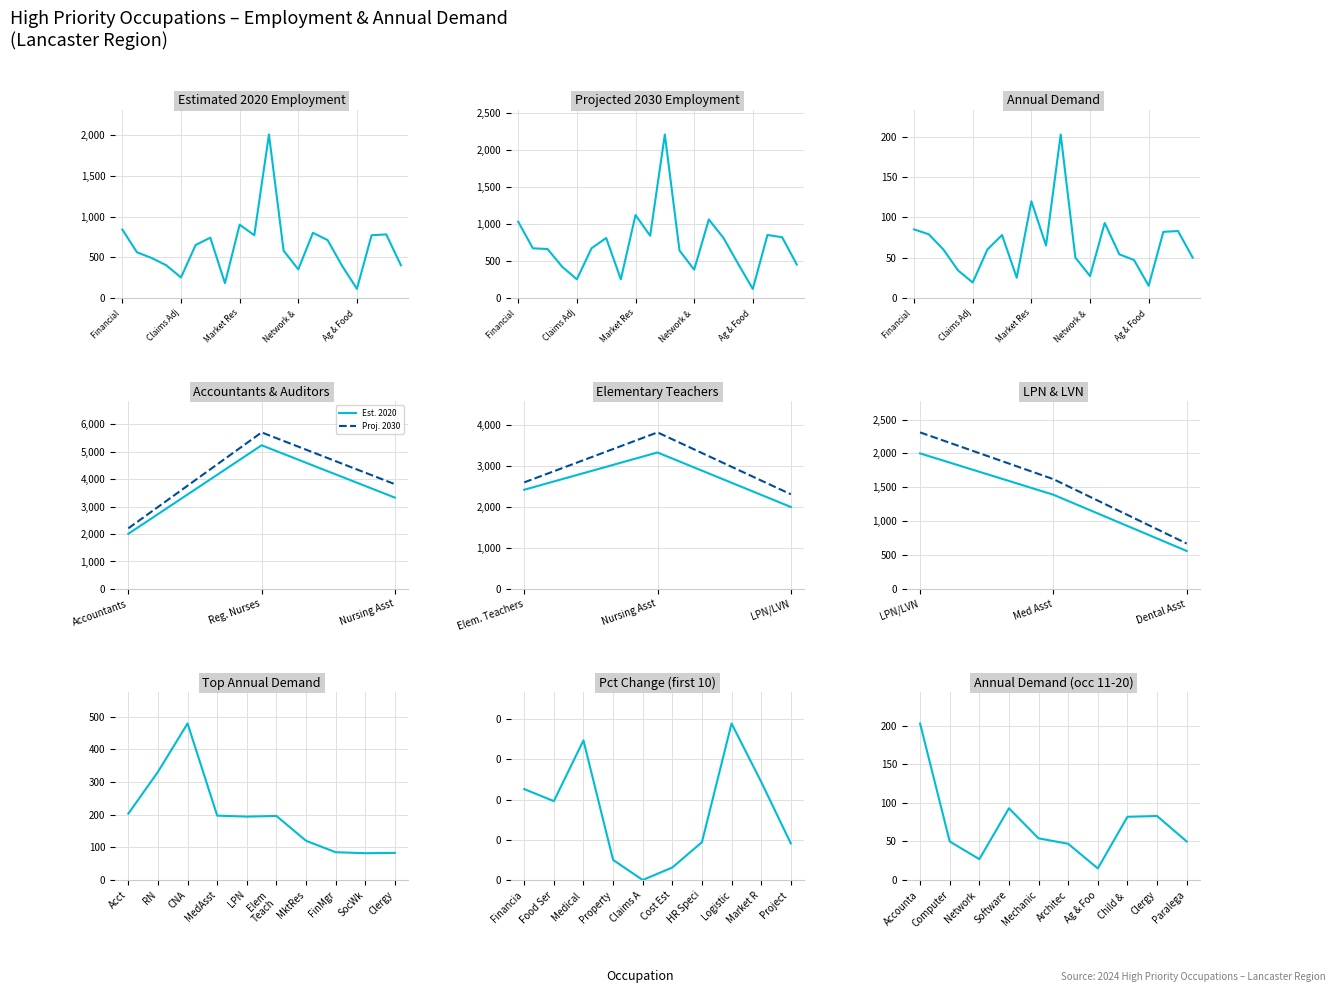

Which series has the largest total across all categories?

projected_2030